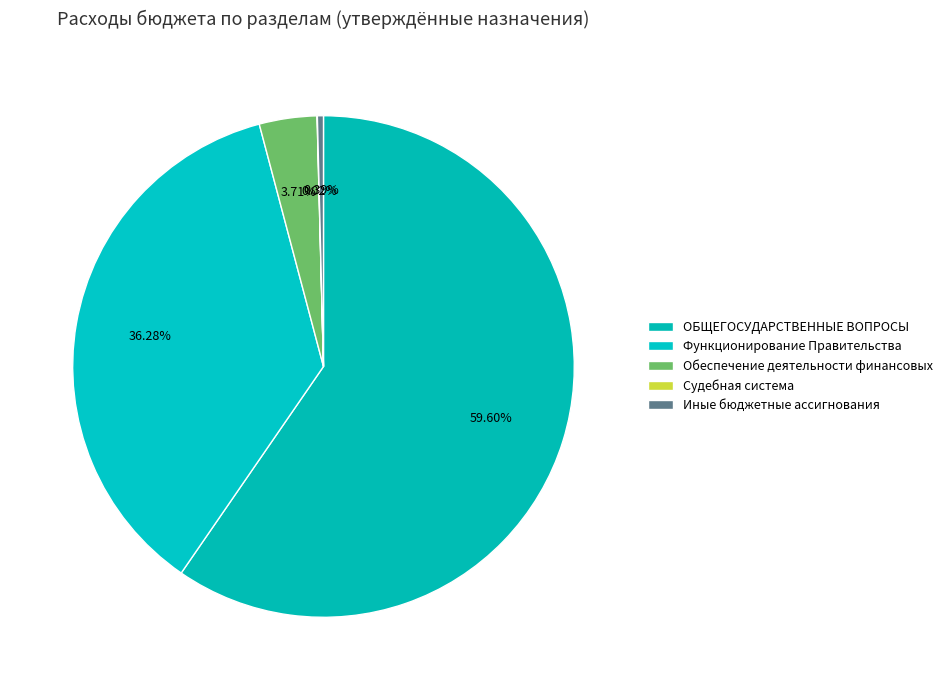

To the nearest percent, what is the difference between the Функционирование Правительства and Иные бюджетные ассигнования slice percentages?

36%